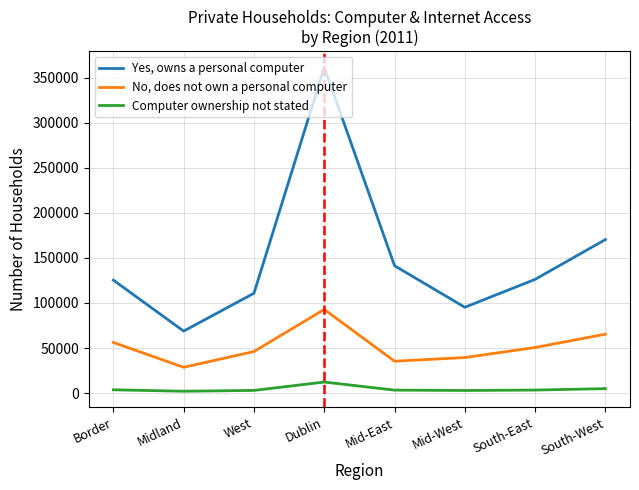

What is the highest value of the No, does not own a personal computer series?

92841